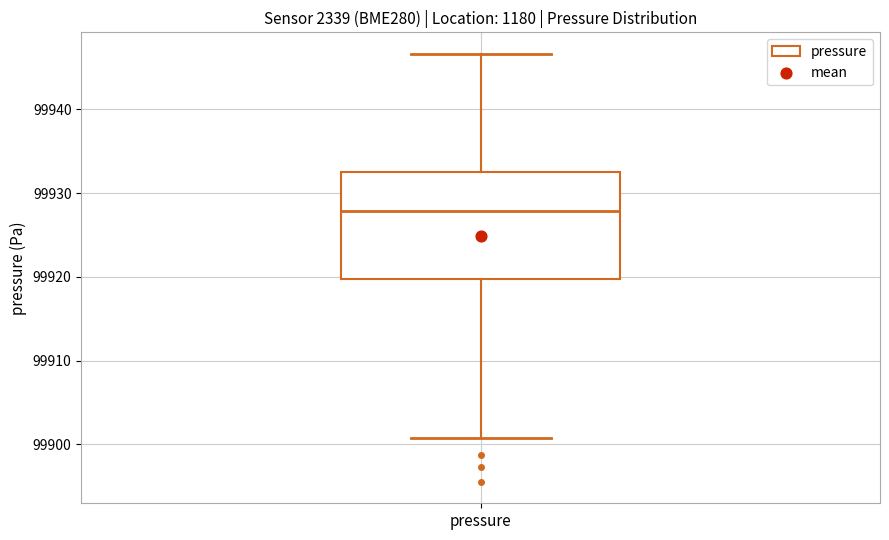

Transcribe this box plot: give where the median line is, the range the box spans, and where the two whiskers end, as read against the y-axis. The values are not printed on the chart, so give them approximately, as read against the axis.

median 99928, box 99920 to 99933, whiskers 99901 to 99947